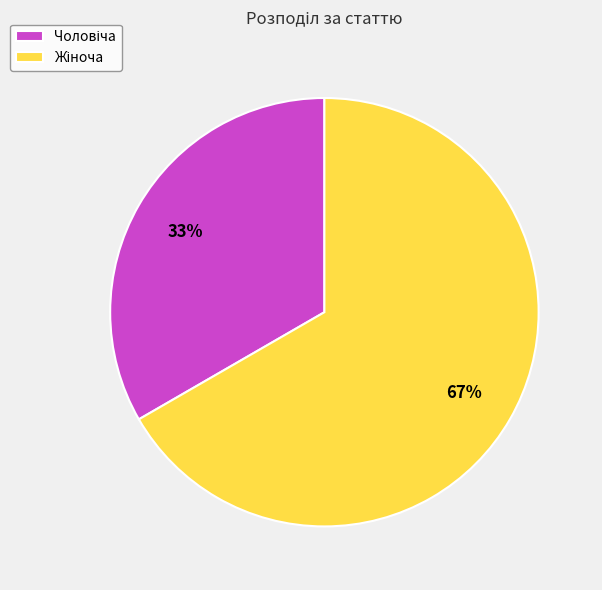

To the nearest percent, what is the average slice percentage?

50%